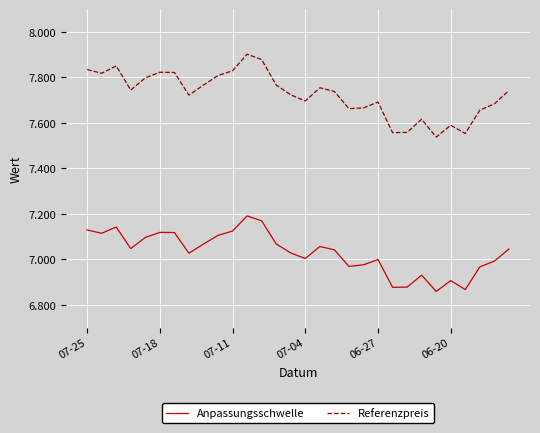

What are all the series names shown in the legend?

Anpassungsschwelle, Referenzpreis